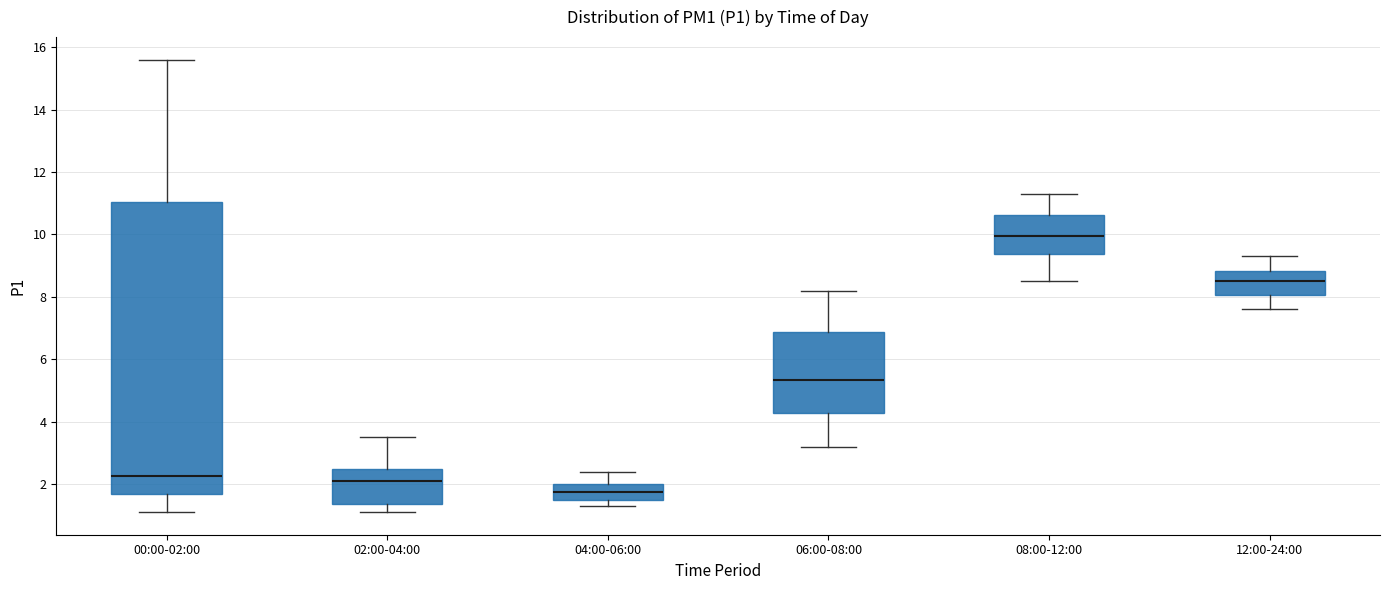

Reading left to right, read every box against the y-axis: the position of its median line, the range the box covers, and the ends of its whiskers. The values are not printed on the chart, so give them approximately, as read against the axis.

00:00-02:00: median 2.2, box 1.6 to 11.0, whiskers 1.2 to 15.6
02:00-04:00: median 2.2, box 1.4 to 2.4, whiskers 1.2 to 3.6
04:00-06:00: median 1.8, box 1.6 to 2.0, whiskers 1.4 to 2.4
06:00-08:00: median 5.4, box 4.2 to 6.8, whiskers 3.2 to 8.2
08:00-12:00: median 10.0, box 9.4 to 10.6, whiskers 8.6 to 11.4
12:00-24:00: median 8.6, box 8.0 to 8.8, whiskers 7.6 to 9.4